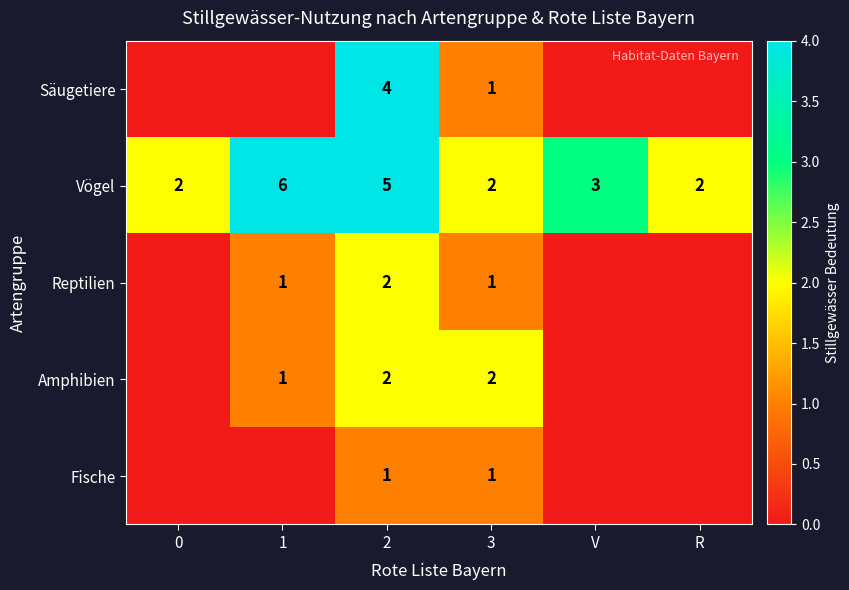

Between R and 0, which is larger?

R